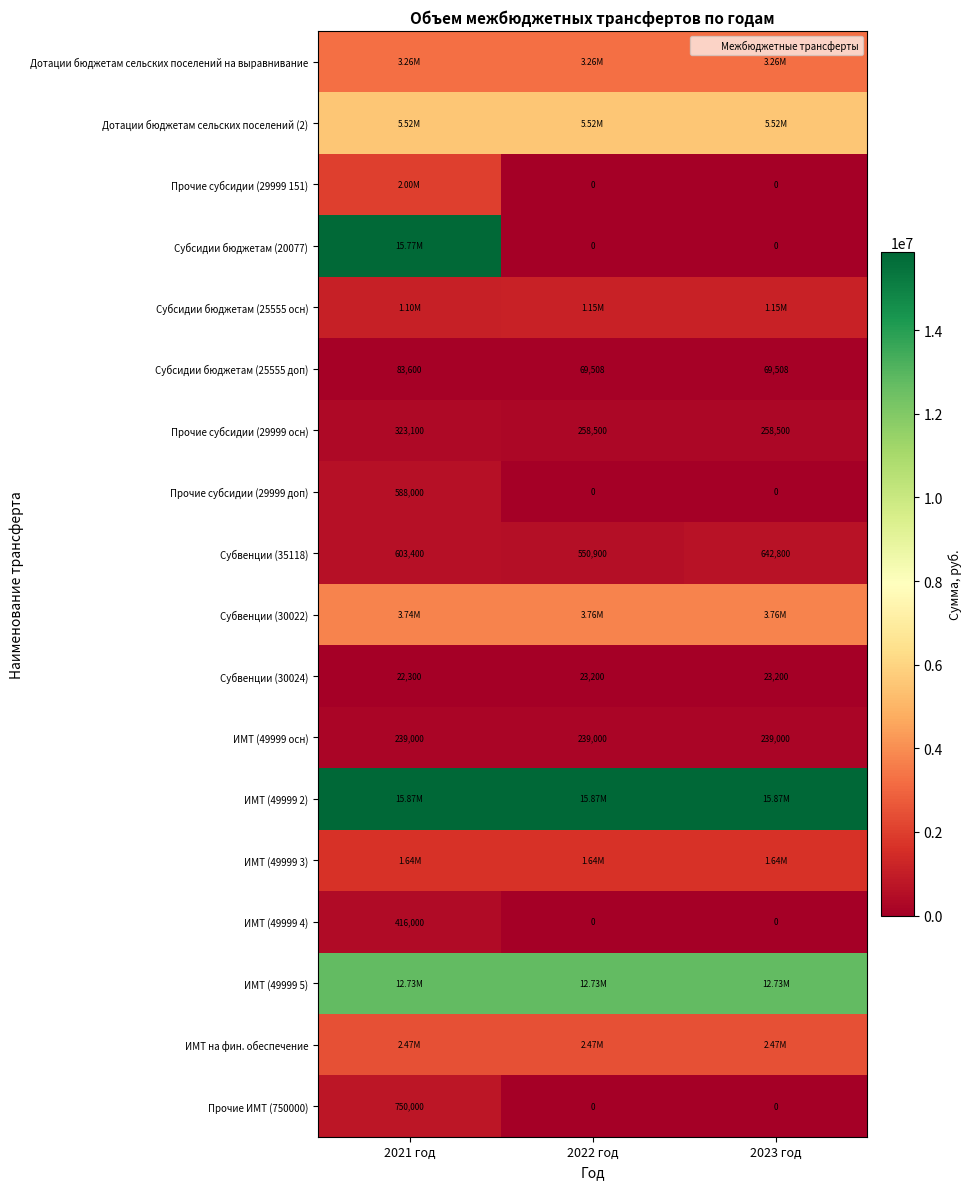

Is the value of Субвенции (35118) at 2023 год greater than the value of Прочие ИМТ (750000) at 2023 год?

Yes